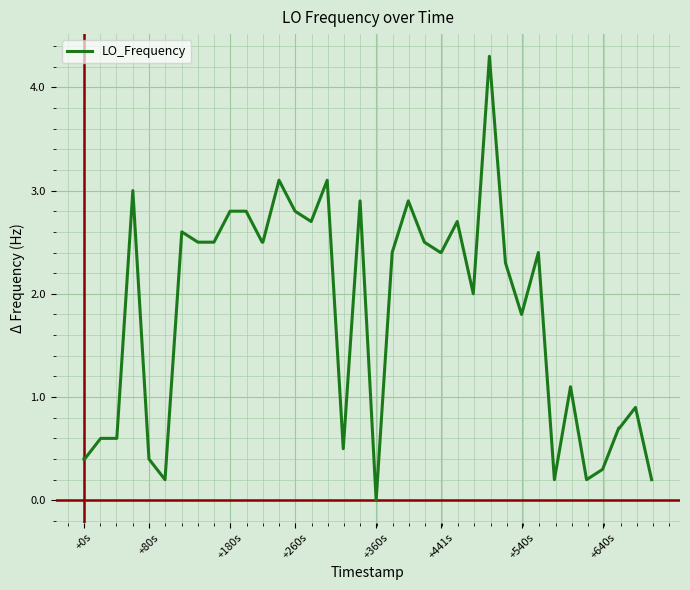

What is the maximum value shown in the chart?

4.3